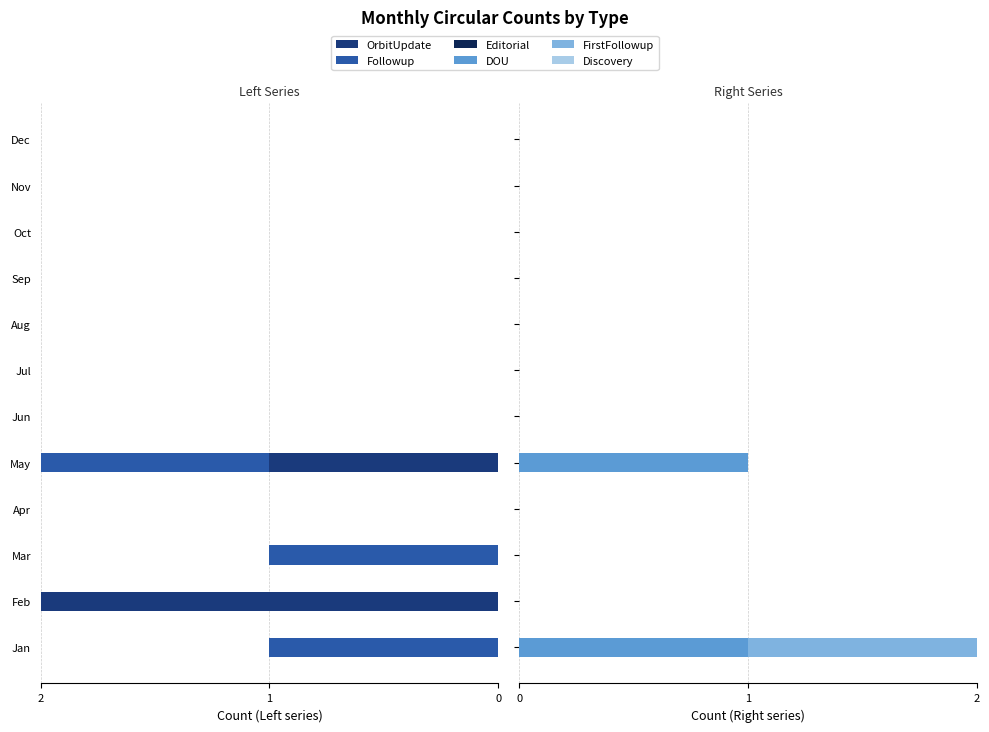

Between Feb and Nov, which is larger?

Feb